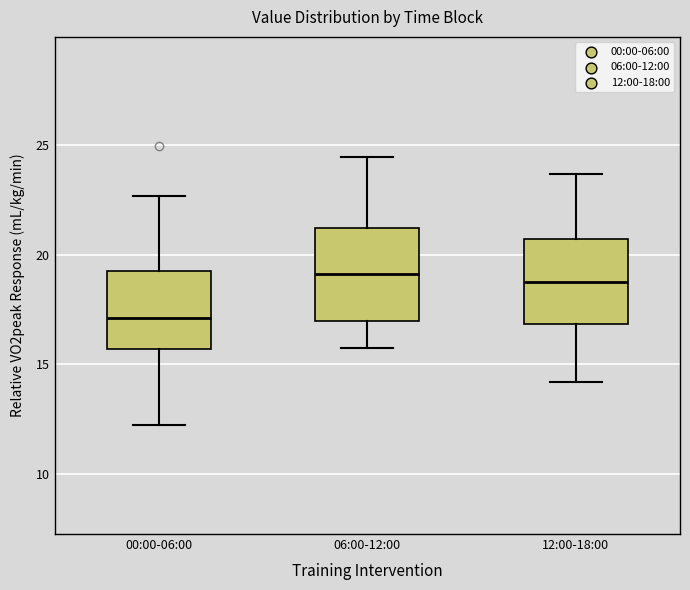

Reading left to right, transcribe this box plot: for each box, give where its median line is, the range the box spans, and where its two whiskers end, as read against the y-axis. The values are not printed on the chart, so give them approximately, as read against the axis.

00:00-06:00: median 17.0, box 15.5 to 19.0, whiskers 12.5 to 22.5
06:00-12:00: median 19.0, box 17.0 to 21.0, whiskers 16.0 to 24.5
12:00-18:00: median 19.0, box 17.0 to 20.5, whiskers 14.0 to 23.5